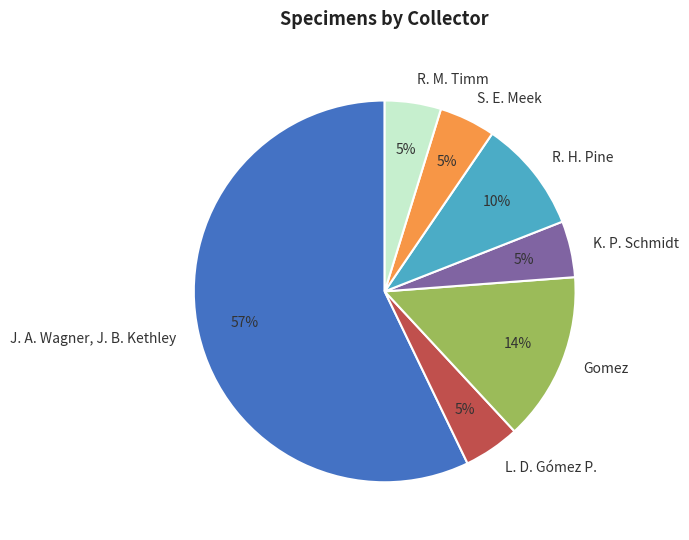

Which has a higher value, Gomez or R. H. Pine?

Gomez